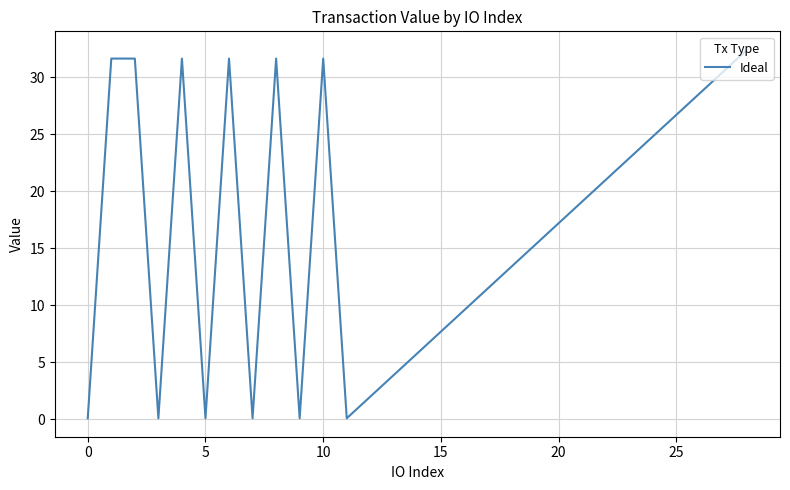

What is the maximum value shown in the chart?

32.4